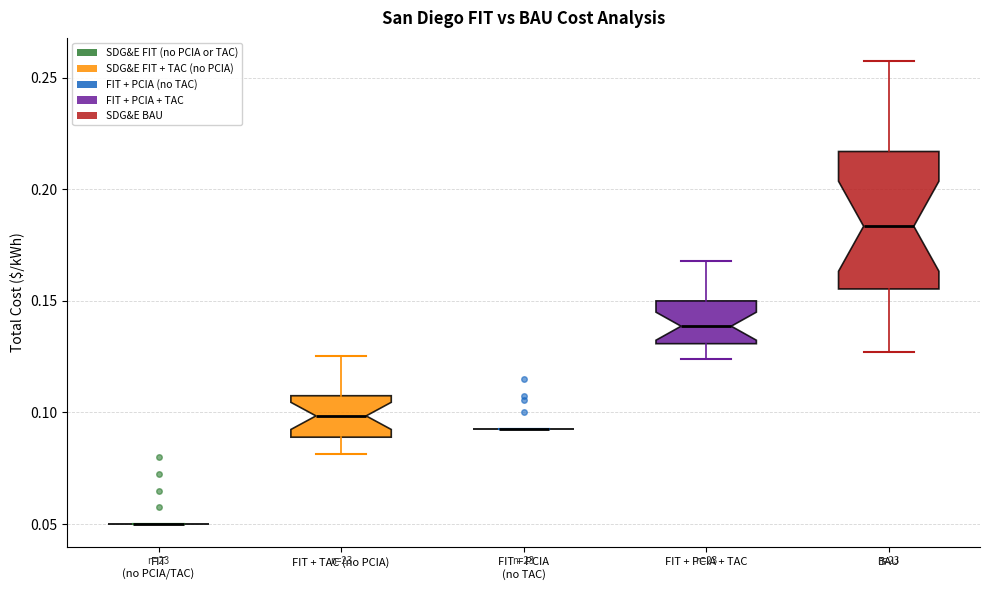

Which box is the tallest, from its lower edge to its upper edge?

BAU